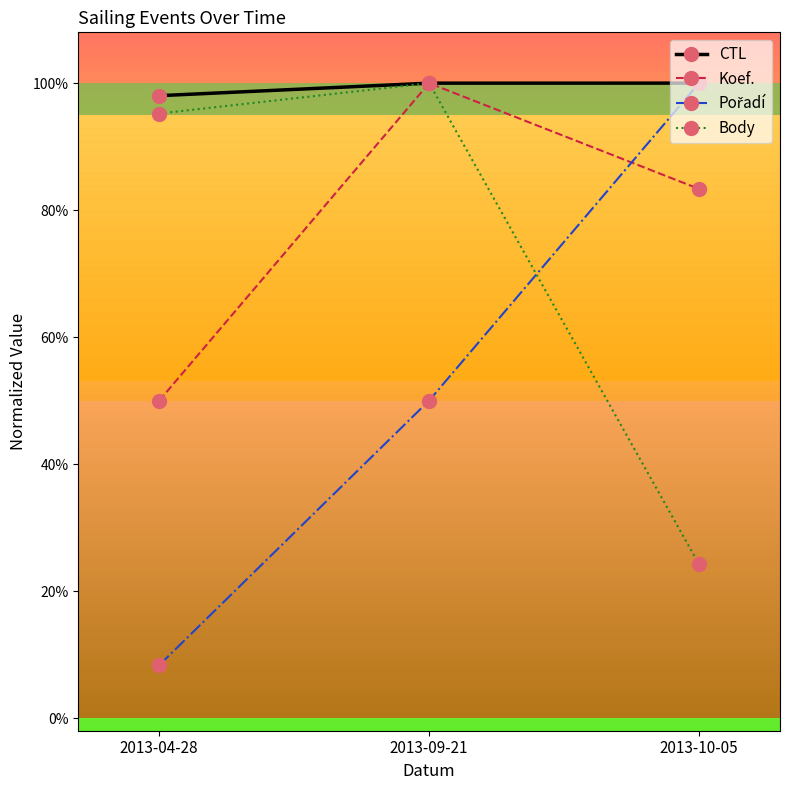

At which category is the sum across all series the highest?

2013-09-21